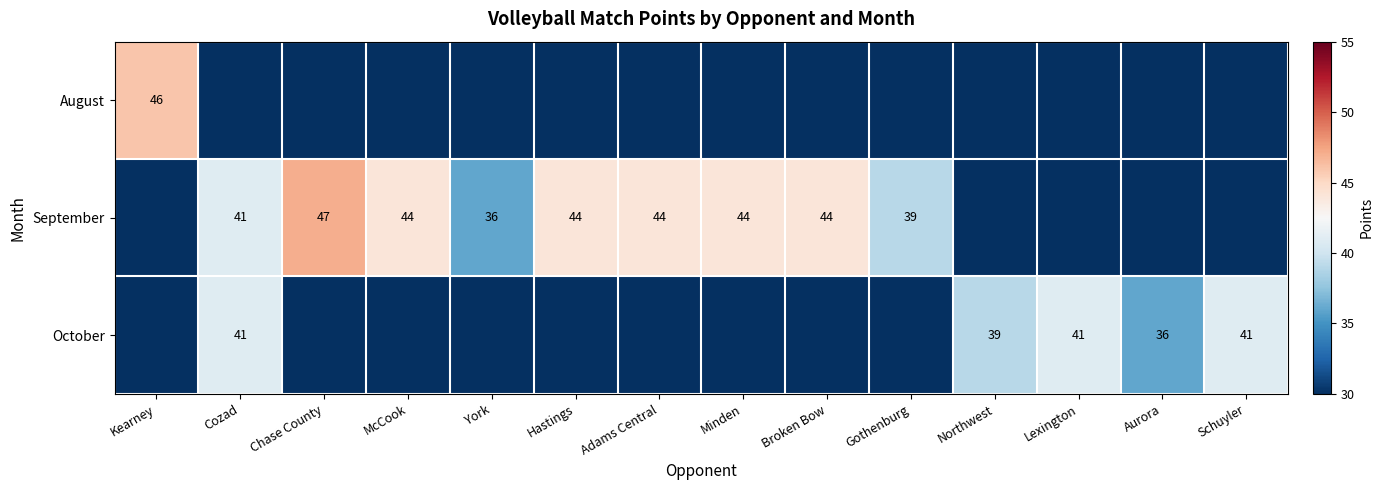

True or false: September has a value of 44 at McCook.

True